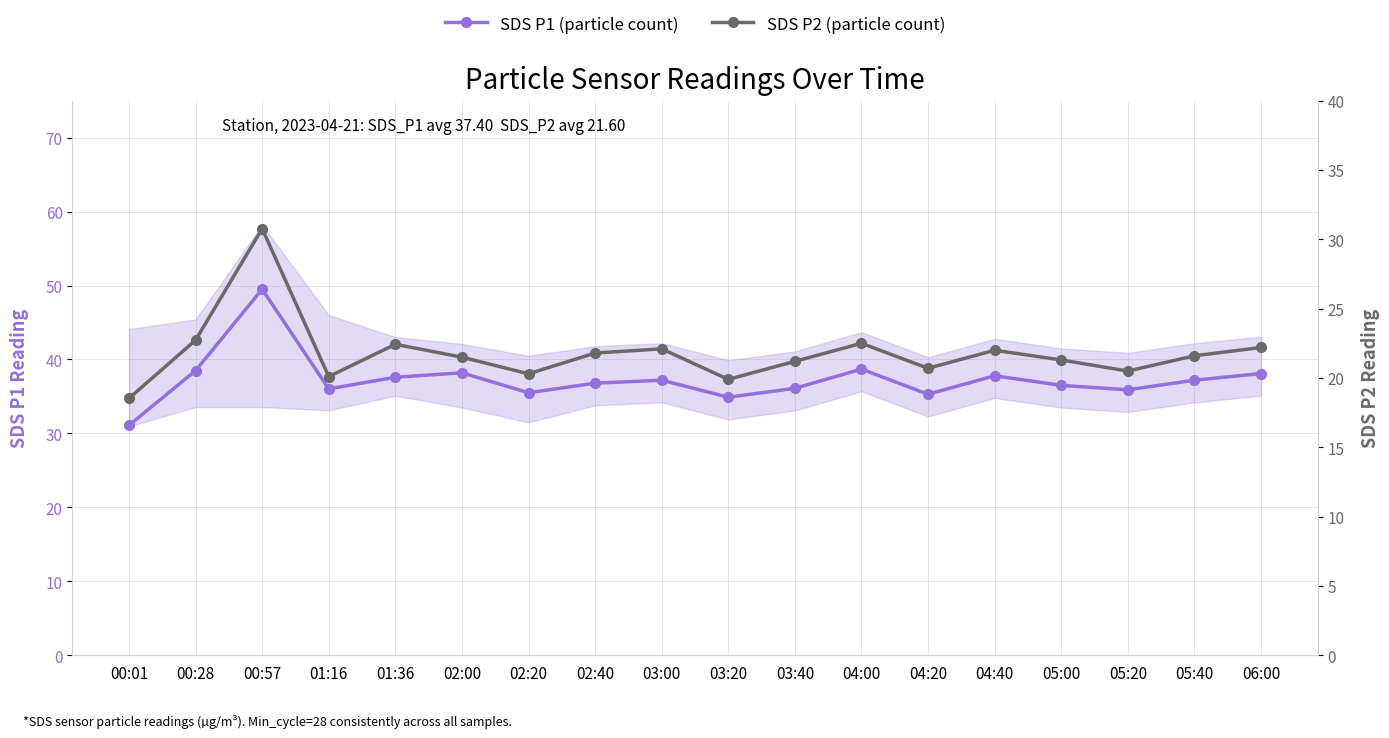

True or false: SDS P2 (particle count) and SDS P1 (particle count) cross at least once.

False